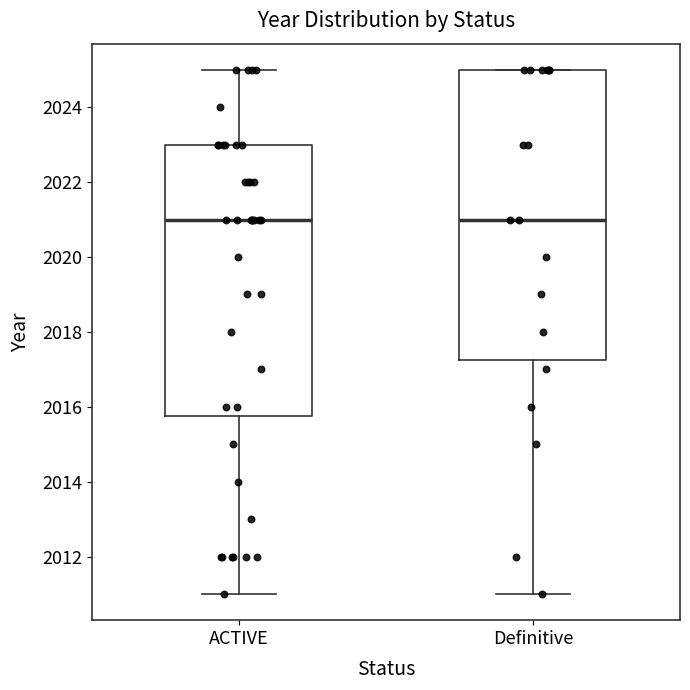

Which box is the tallest, from its lower edge to its upper edge?

Definitive